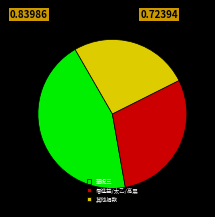

The 華祝三 slice represents 44% of the pie. True or false?

True